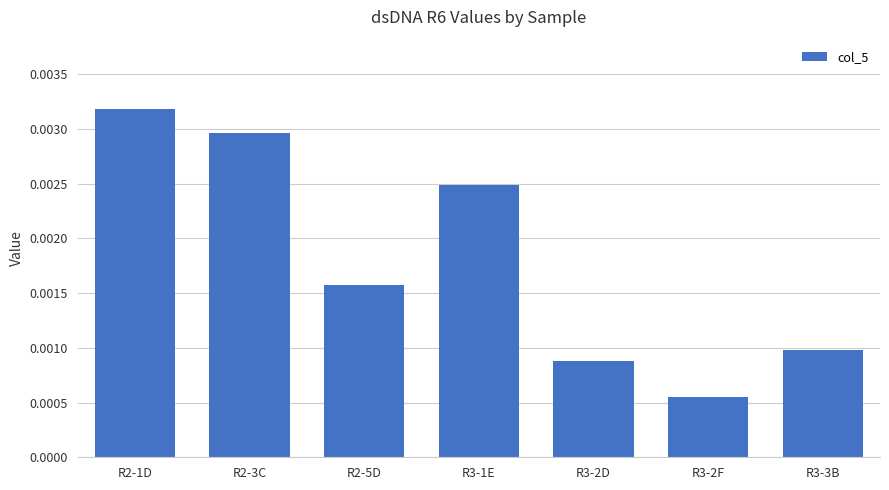

What is the label of the 5th bar from the left?

R3-2D